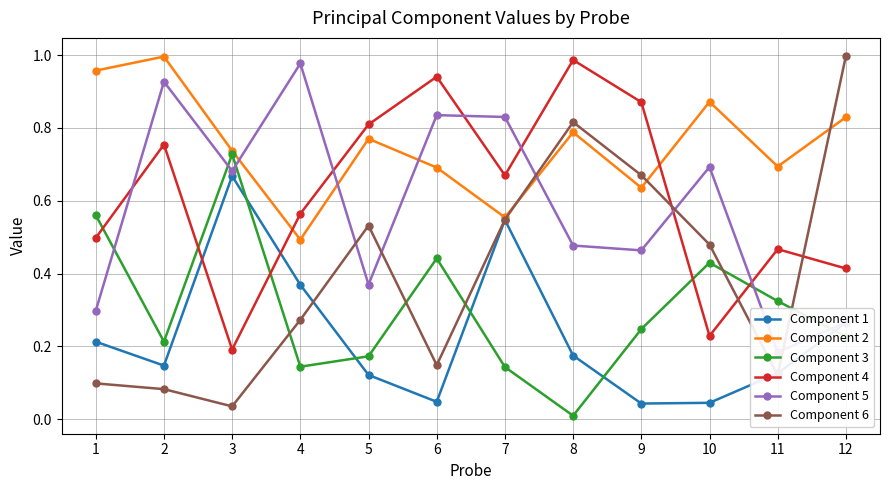

Is this an area chart (filled region under the line)?

No